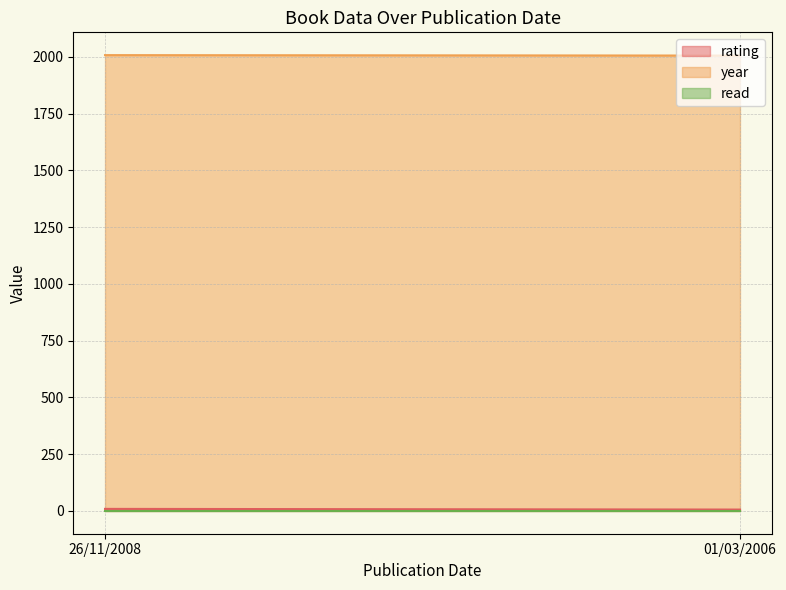

Reading left to right, extract all data points from this chart.

rating: 26/11/2008=9	01/03/2006=6
year: 26/11/2008=2008	01/03/2006=2006
read: 26/11/2008=1	01/03/2006=1